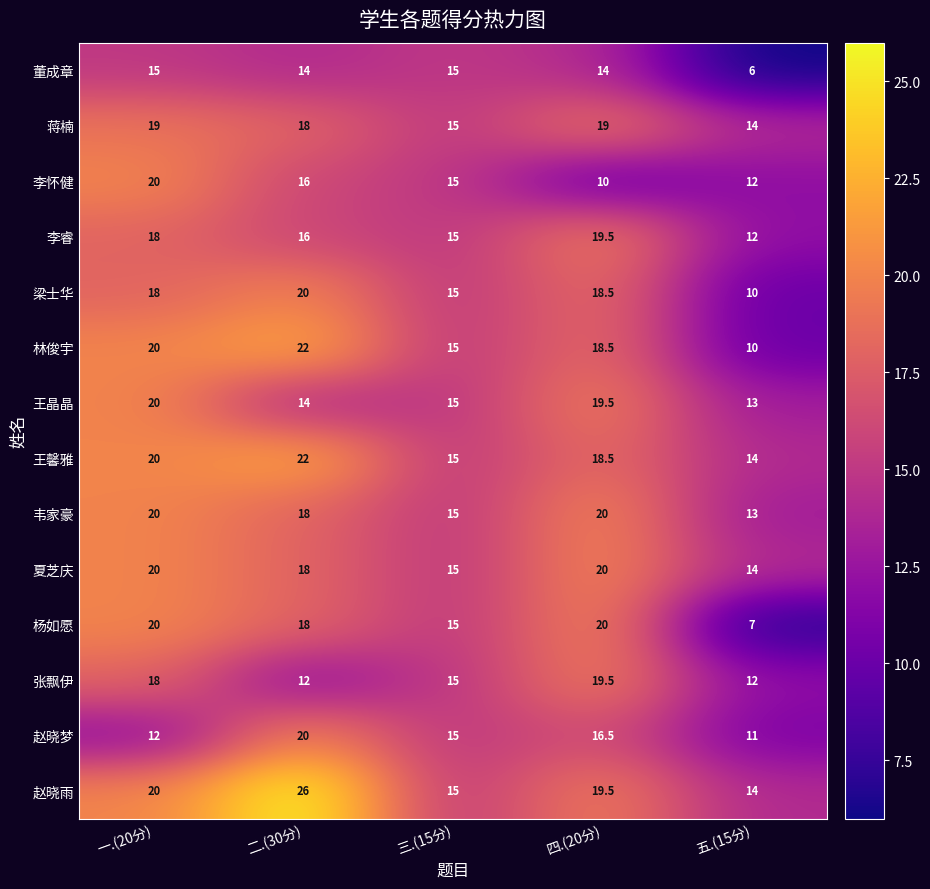

What is the lowest value of the 蒋楠 series?

14.0